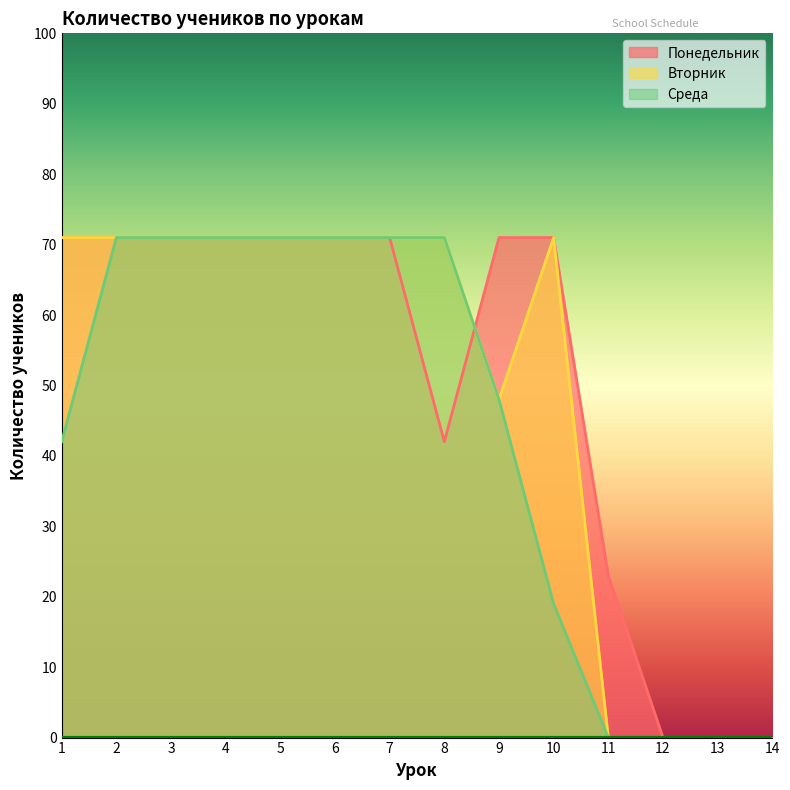

Reading left to right, extract all data points from this chart.

Понедельник: 1=71	2=71	3=71	4=71	5=71	6=71	7=71	8=42	9=71	10=71	11=23	12=0	13=0	14=0
Вторник: 1=71	2=71	3=71	4=71	5=71	6=71	7=71	8=71	9=48	10=71	11=0	12=0	13=0	14=0
Среда: 1=42	2=71	3=71	4=71	5=71	6=71	7=71	8=71	9=48	10=19	11=0	12=0	13=0	14=0